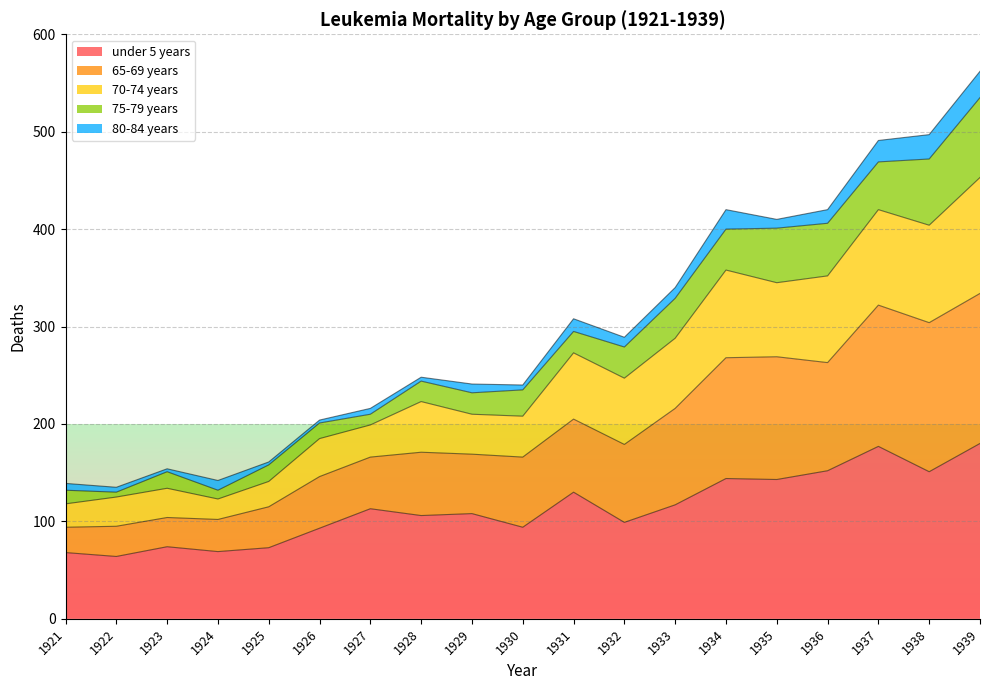

Is it true that 65-69 years equals 131 at 1929?

False